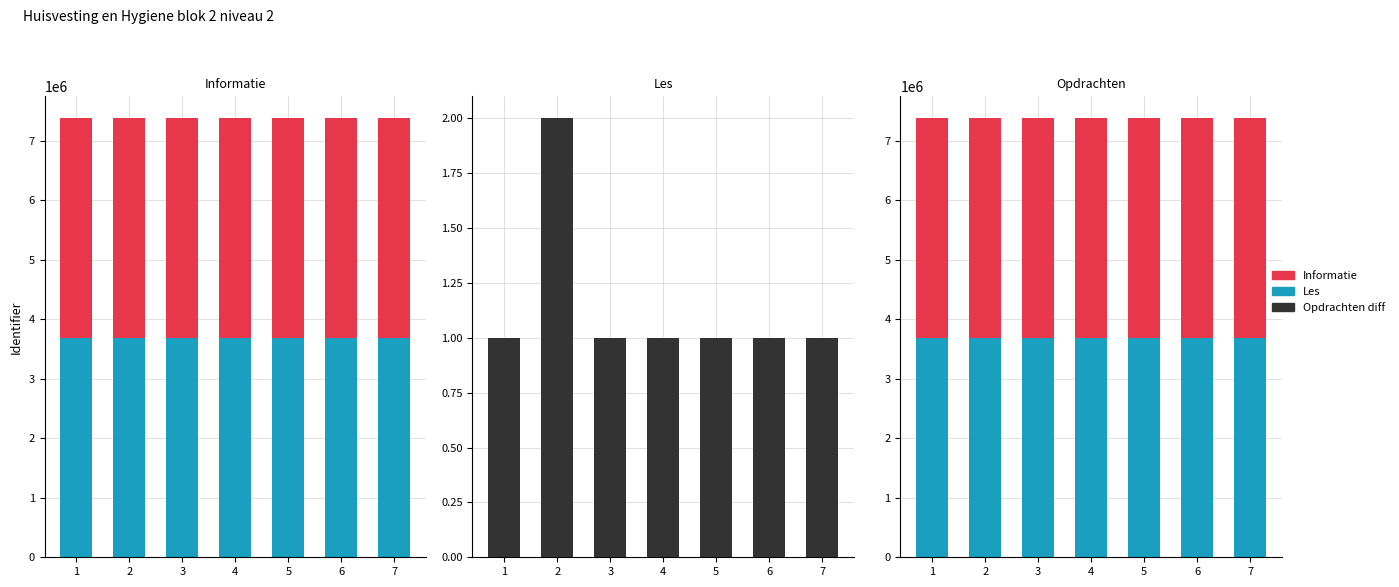

Which series has the largest range (max minus min)?

Les